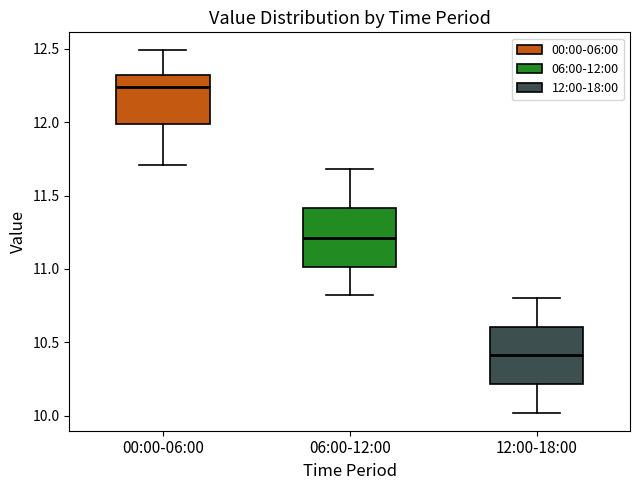

Reading left to right, read every box against the y-axis: the position of its median line, the range the box covers, and the ends of its whiskers. The values are not printed on the chart, so give them approximately, as read against the axis.

00:00-06:00: median 12.25, box 12.00 to 12.30, whiskers 11.70 to 12.50
06:00-12:00: median 11.20, box 11.00 to 11.40, whiskers 10.80 to 11.70
12:00-18:00: median 10.40, box 10.20 to 10.60, whiskers 10.00 to 10.80